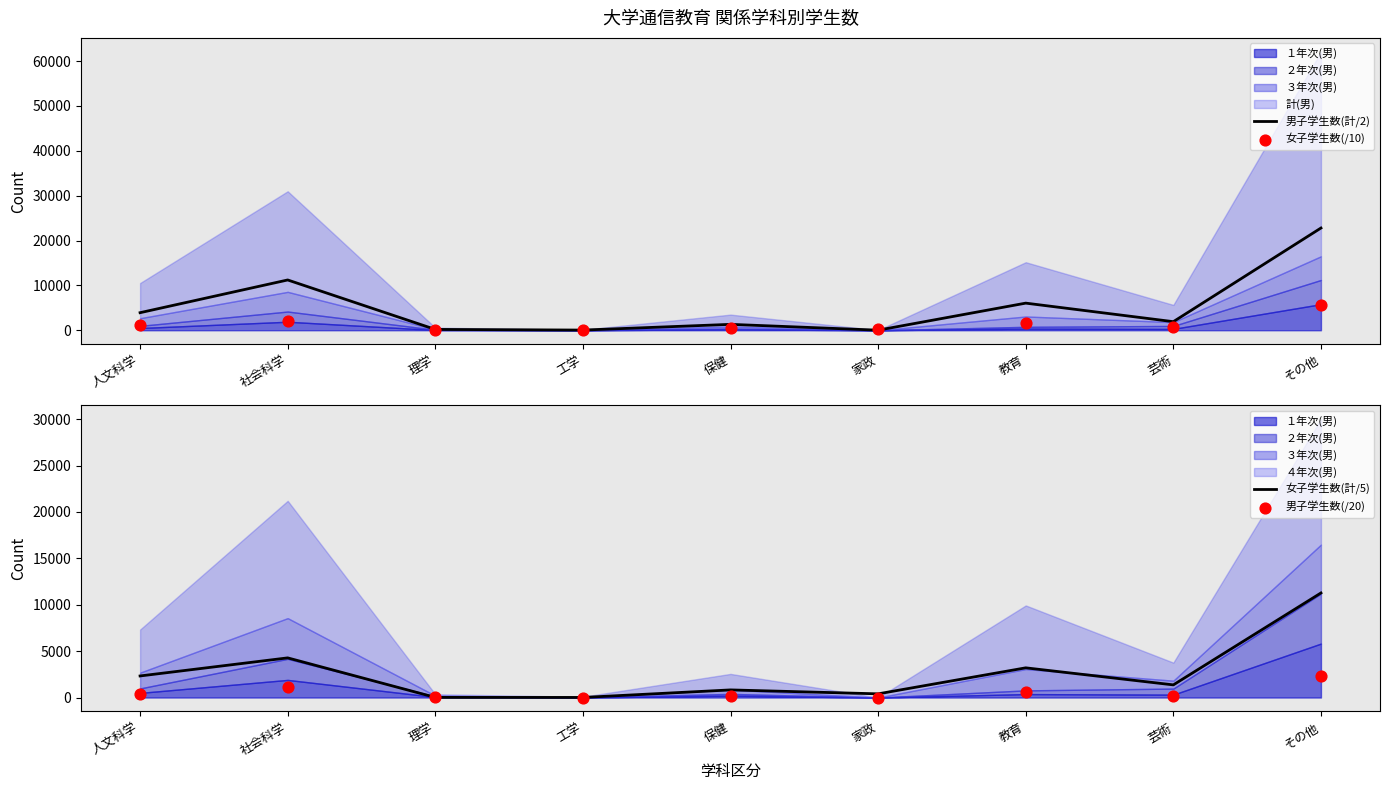

Which series has the largest Y range (max minus min)?

男子学生数(計/2)